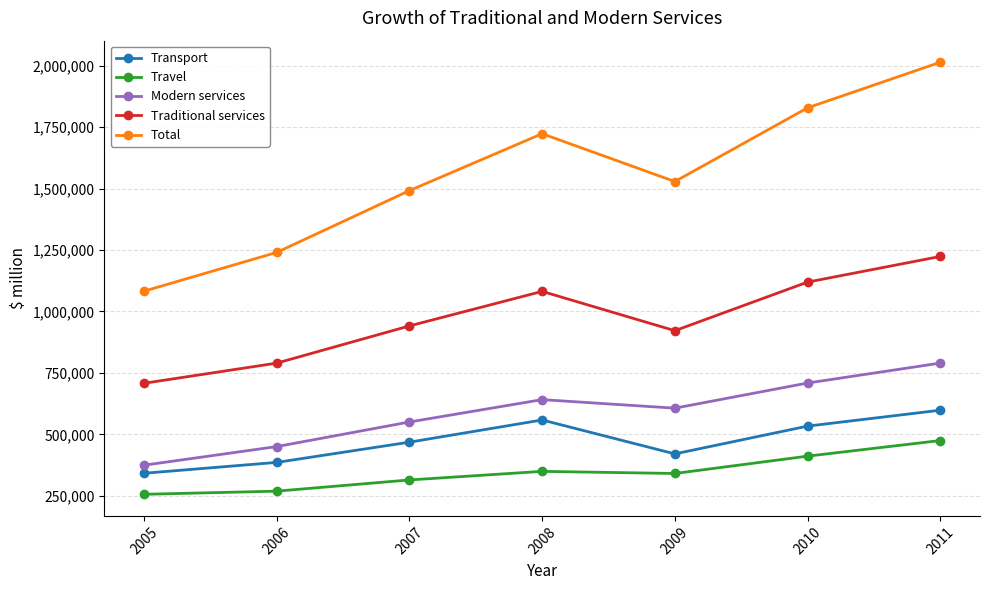

Does the chart have visible grid lines?

Yes